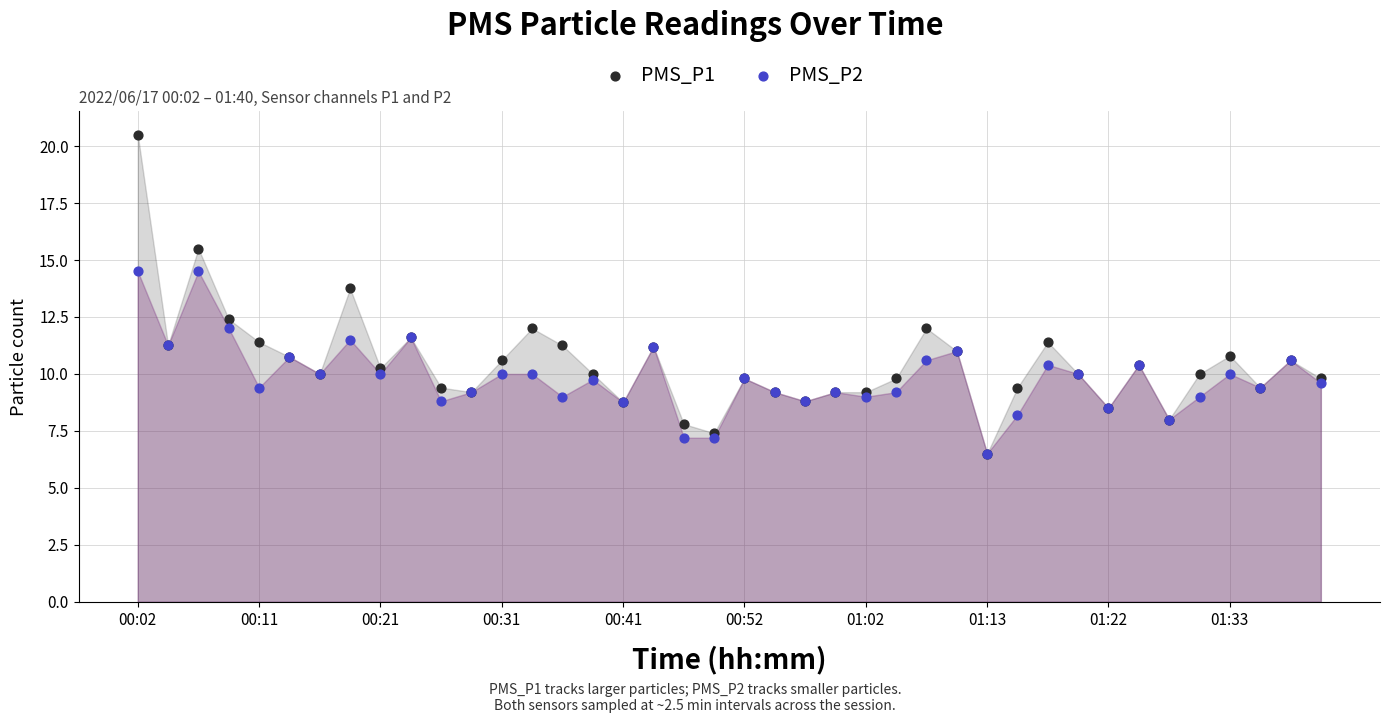

Which series reaches the minimum Y coordinate?

PMS_P1